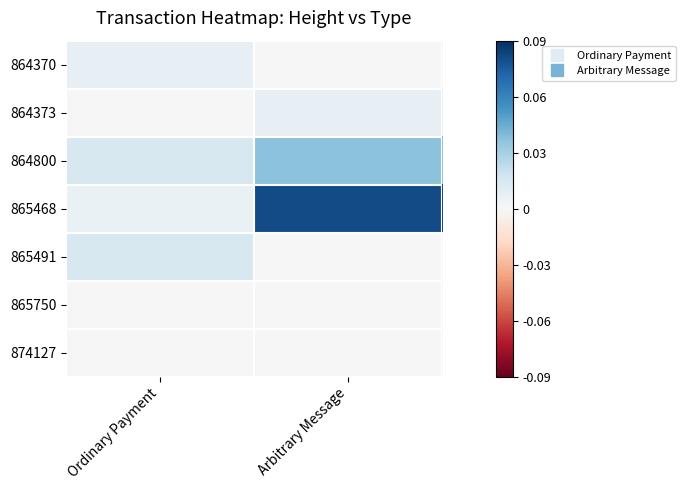

How many data points does each series have?

2